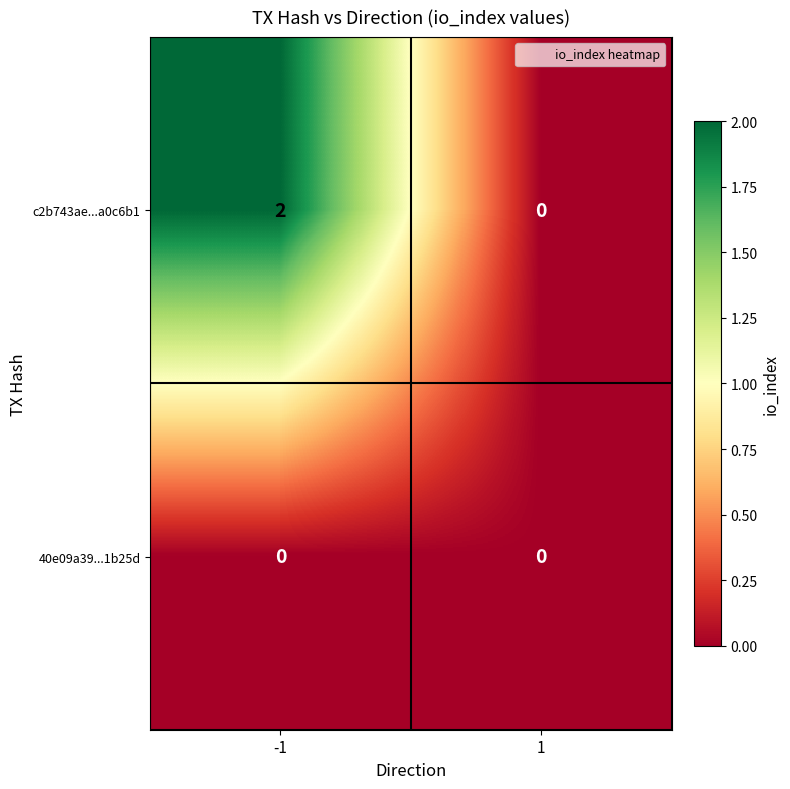

Count the number of categories in the chart.

2